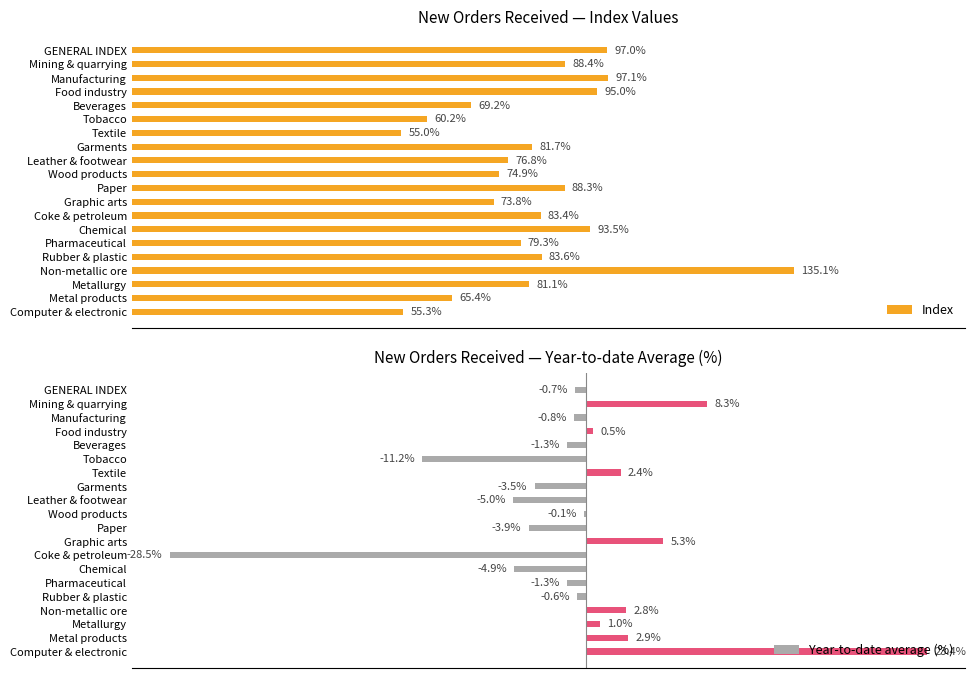

At which label is Index closest to 95?

Food industry